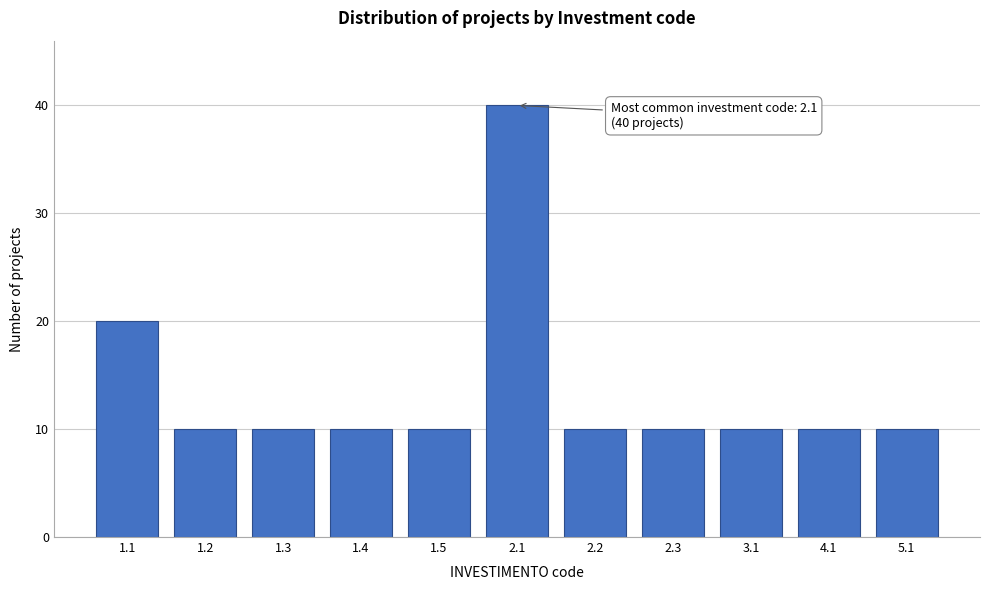

Reading left to right, transcribe all the data shown in this chart.

20	10	10	10	10	40	10	10	10	10	10